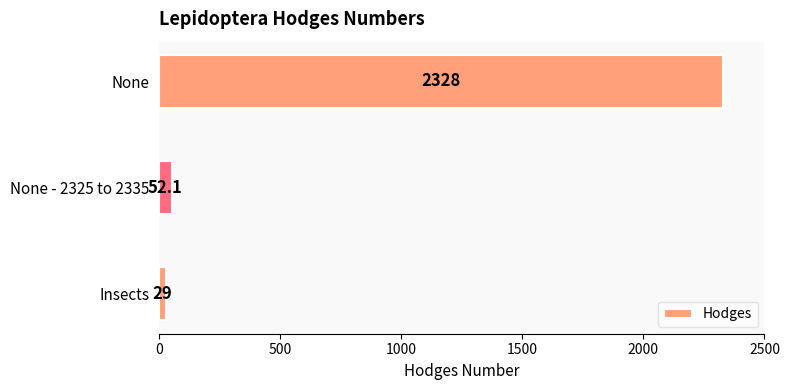

Between Insects and None - 2325 to 2335, which is larger?

None - 2325 to 2335